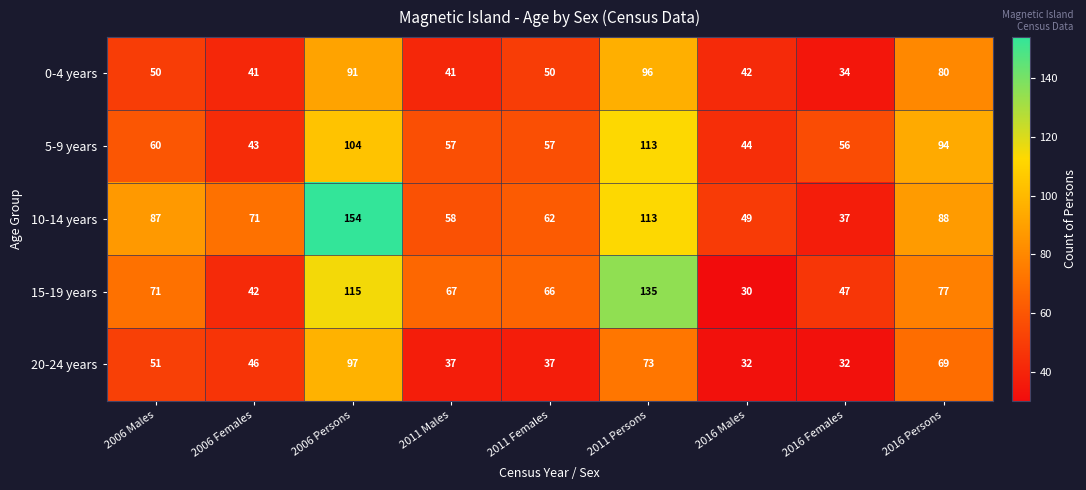

The 5-9 years series shows 17 at 2016 Males. True or false?

False